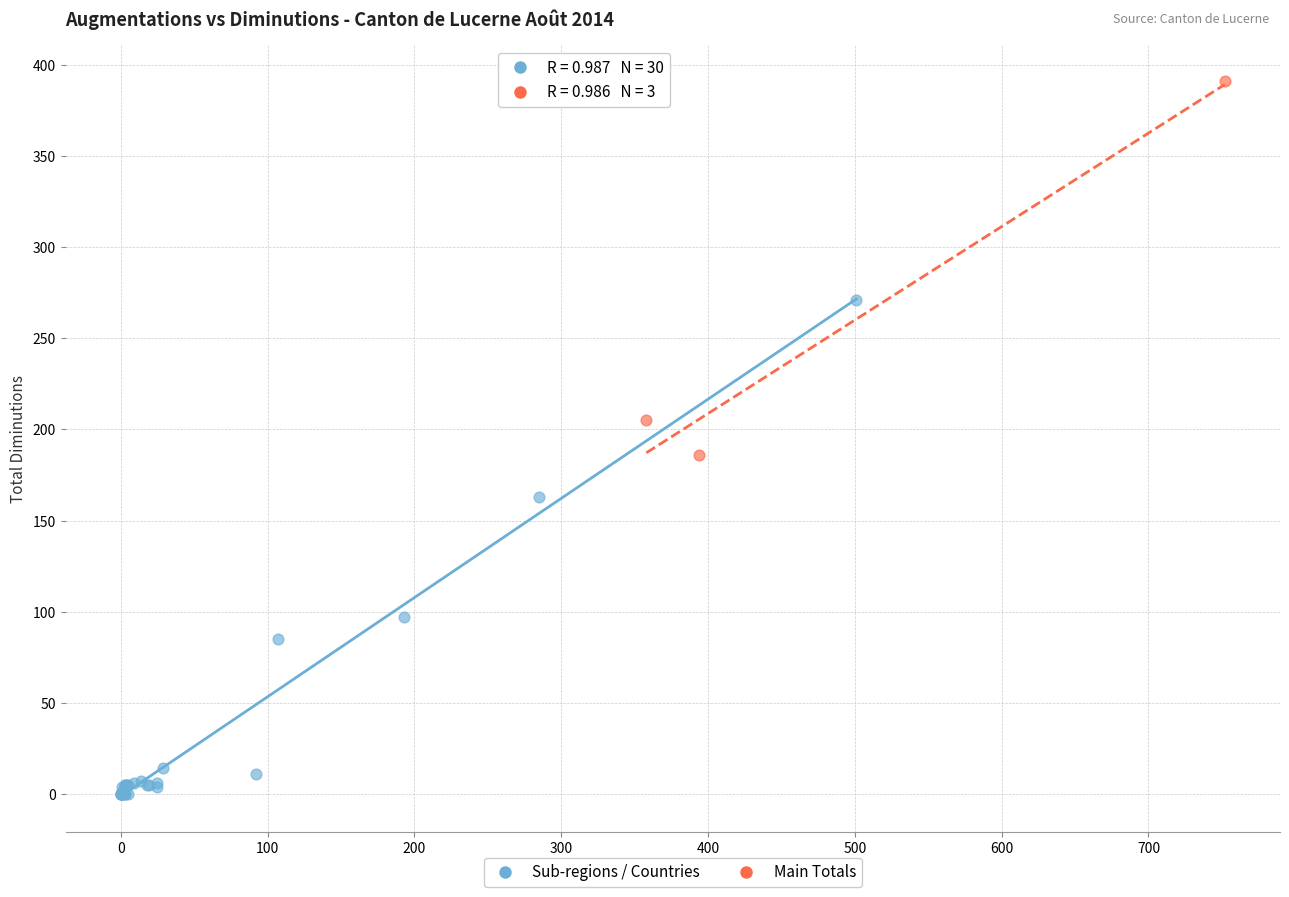

What are all the series names shown in the legend?

Sub-regions / Countries, Main Totals